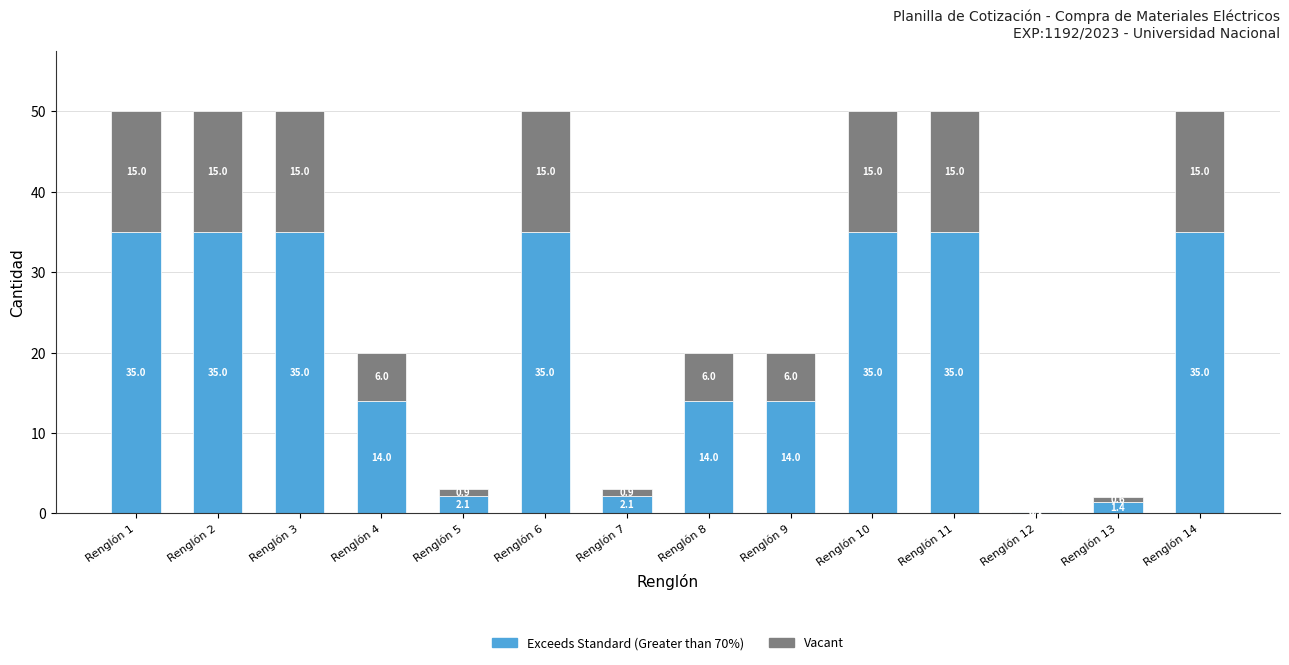

What is the maximum value for Exceeds Standard (Greater than 70%)?

35.0